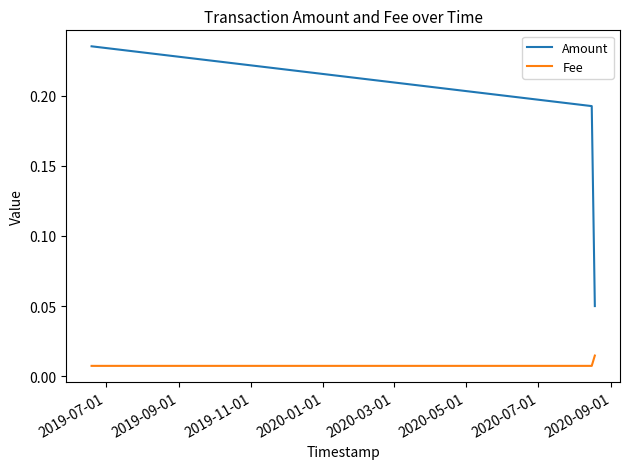

At how many categories does at least one series exceed 0?

3